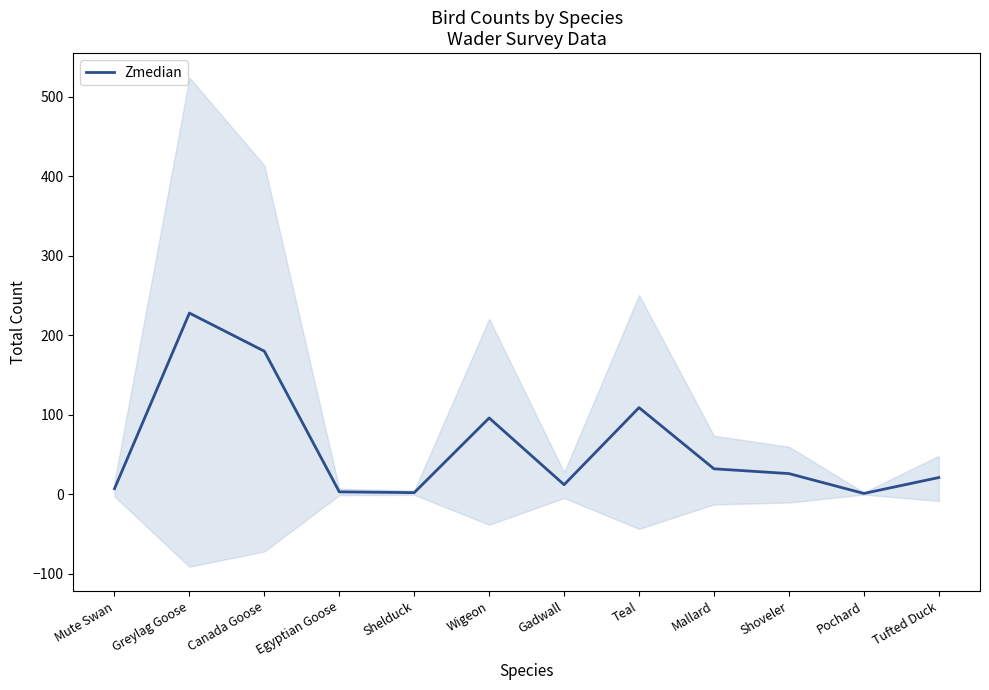

The value at Gadwall is 12. True or false?

True